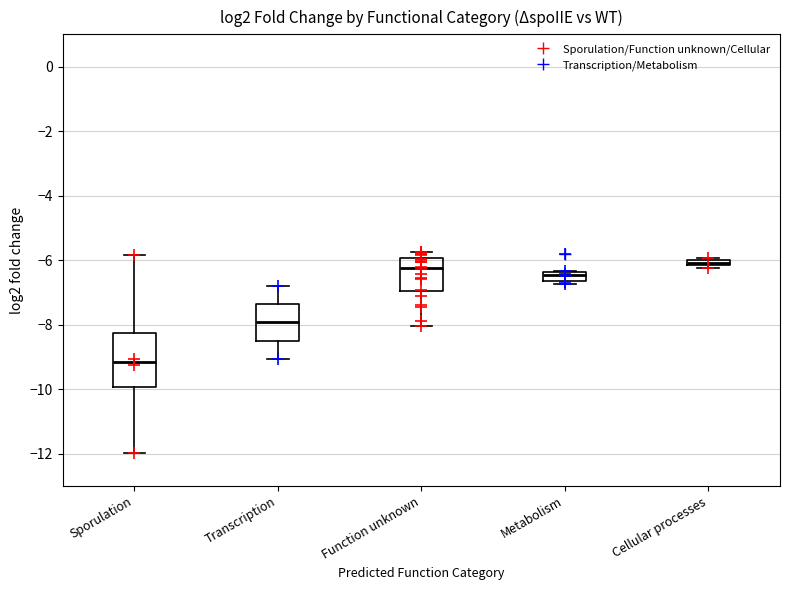

Where is the lower edge of the box for Metabolism on the y-axis? The values are not printed on the chart, so give them approximately, as read against the axis.

-6.6